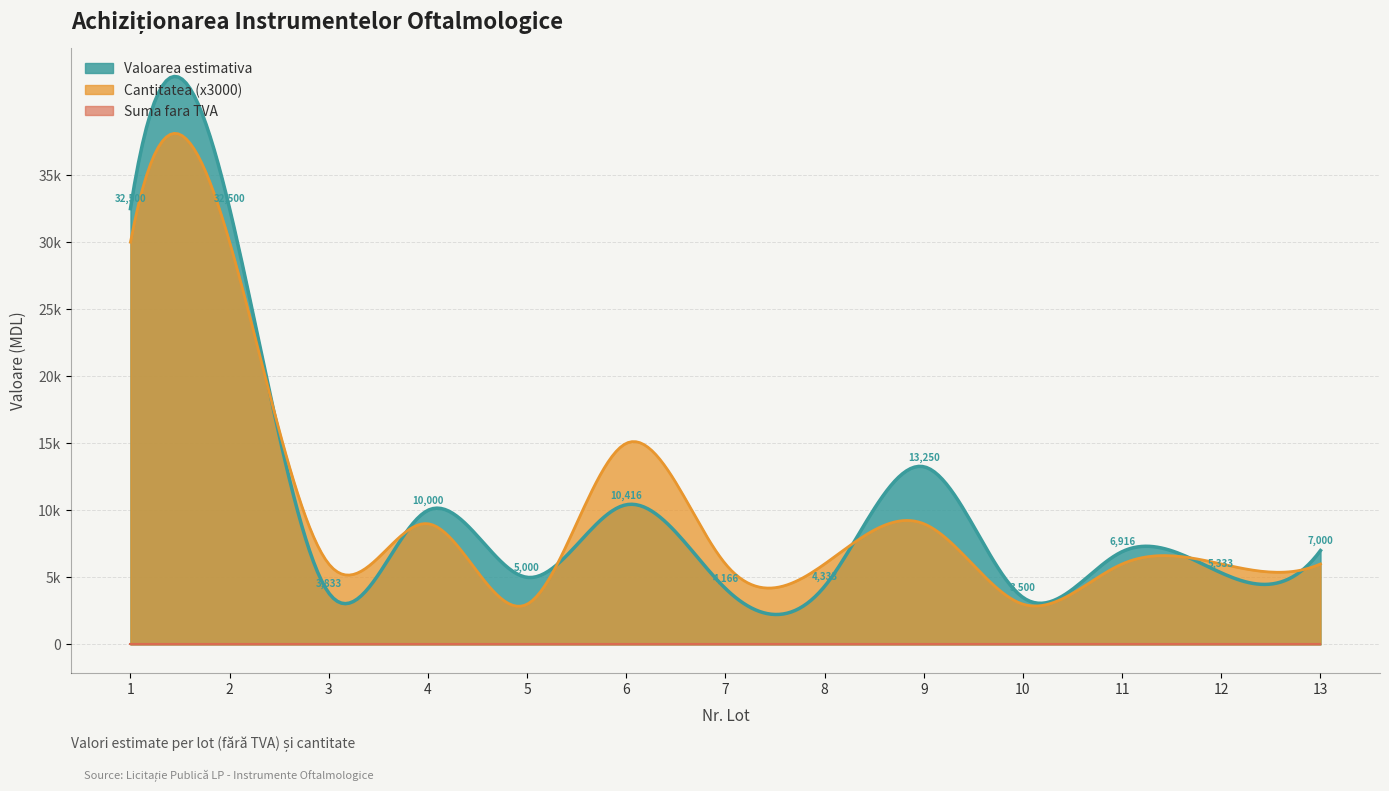

Does the chart have visible grid lines?

Yes